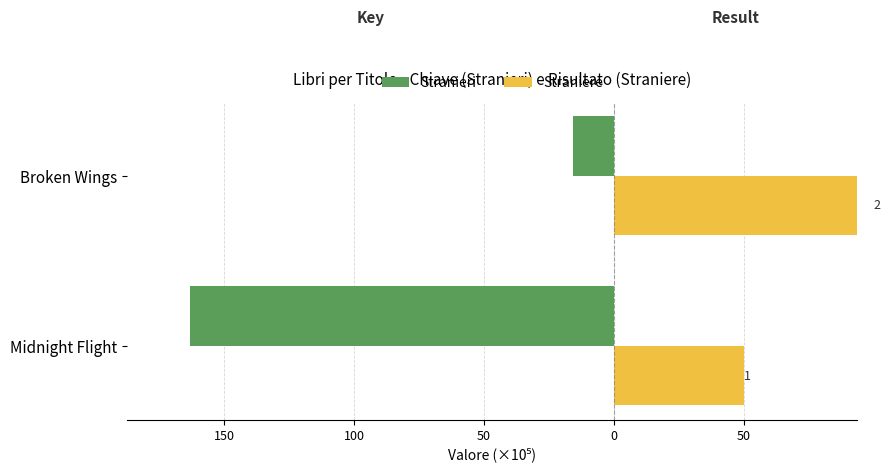

The Stranieri series shows -20.3 at Broken Wings. True or false?

False